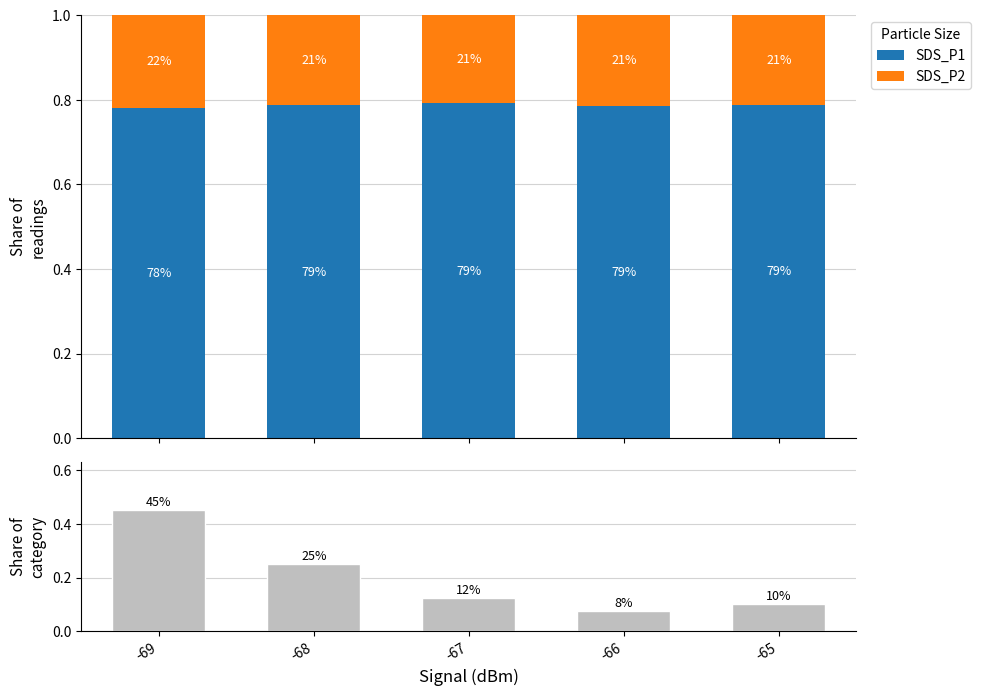

True or false: SDS_P1 has a value of 0.8 at -69.

True